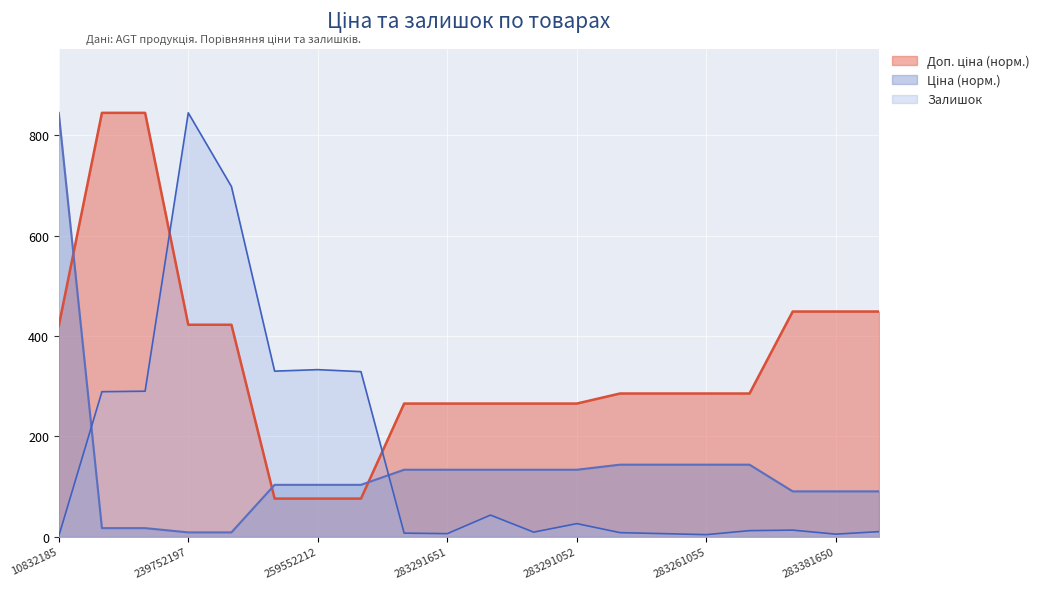

At which category is the sum across all series the highest?

239752197